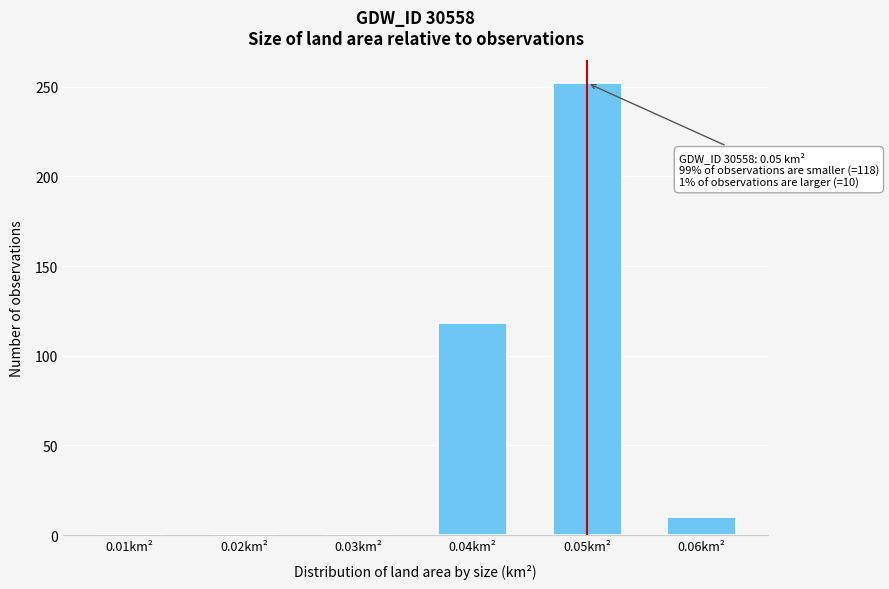

Reading left to right, what are all the values shown in this chart?

0.01km²=0	0.02km²=0	0.03km²=0	0.04km²=118	0.05km²=252	0.06km²=10